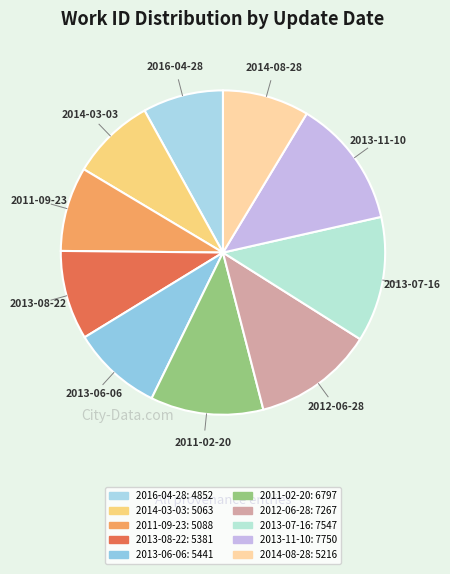

Does 2013-08-22 represent more than half of the total?

No